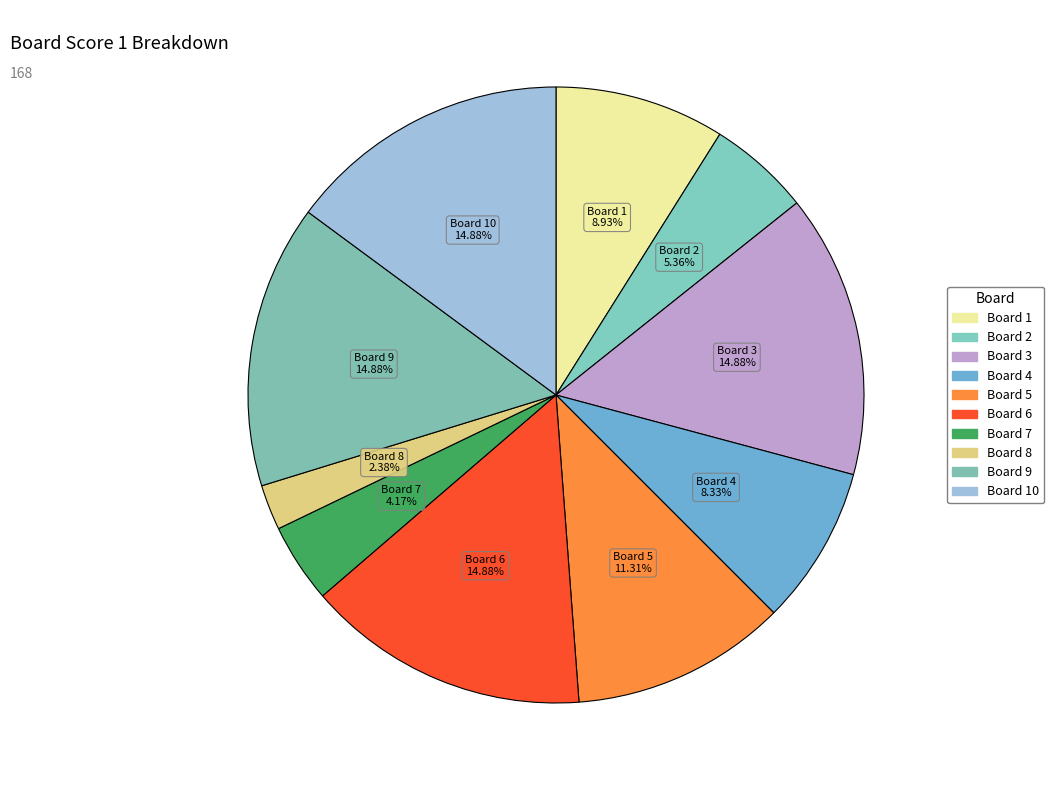

How many slices are in this pie chart?

10